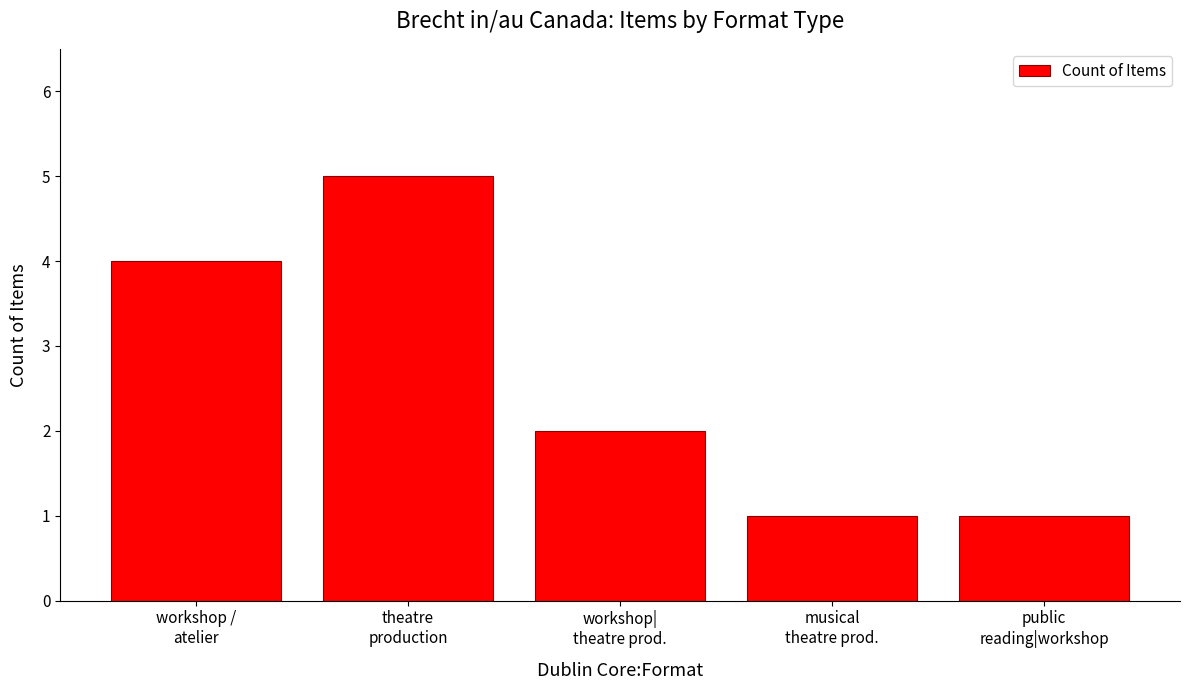

What is the difference between the maximum and minimum values?

4